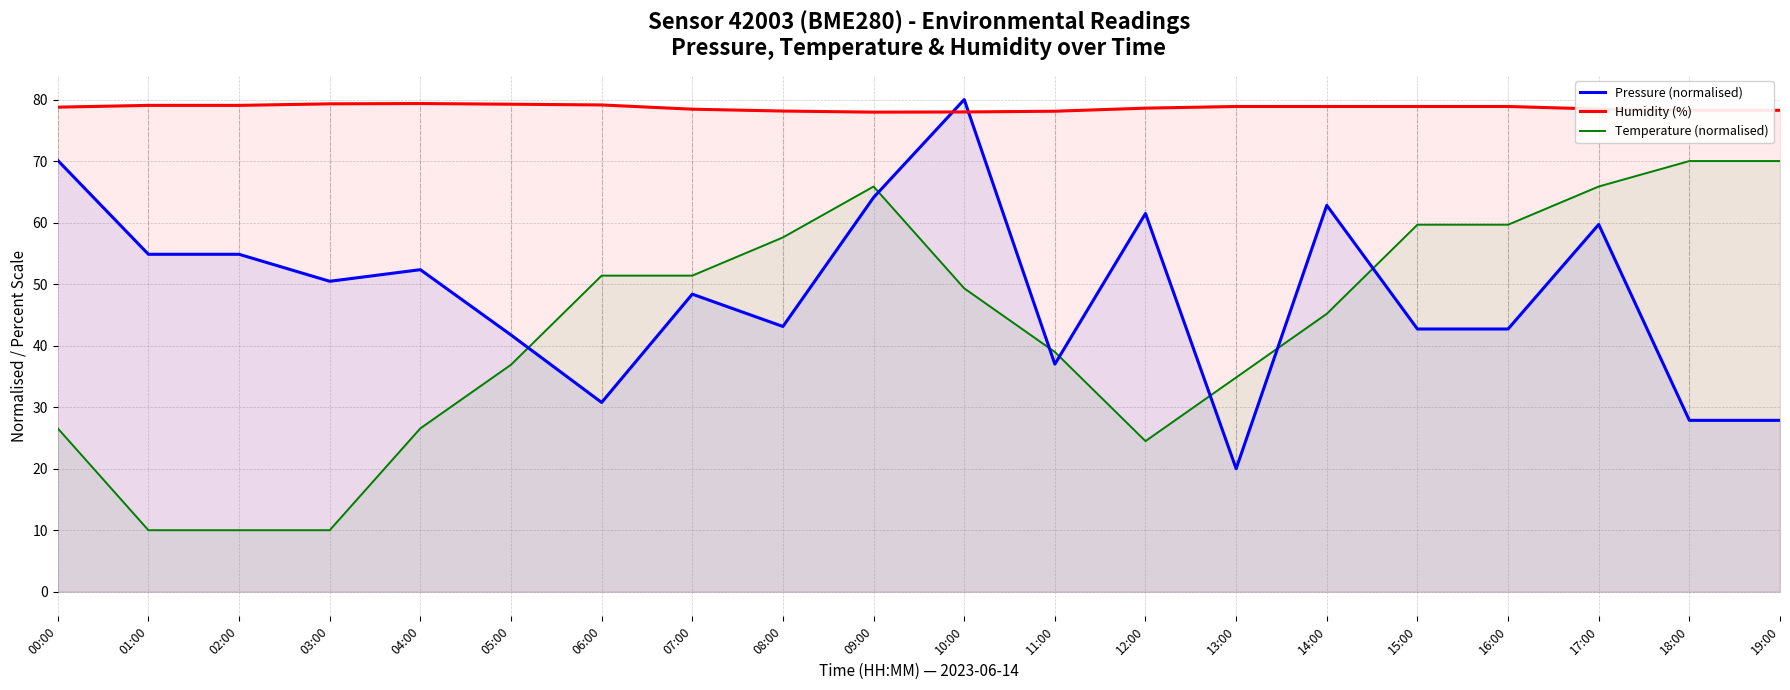

What is the label of the 11th point from the left?

10:00